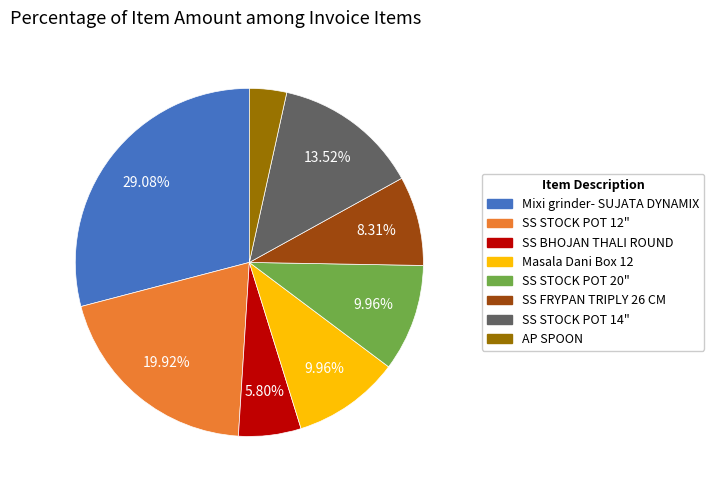

What percentage is the Masala Dani Box 12 slice, to the nearest percent?

10%